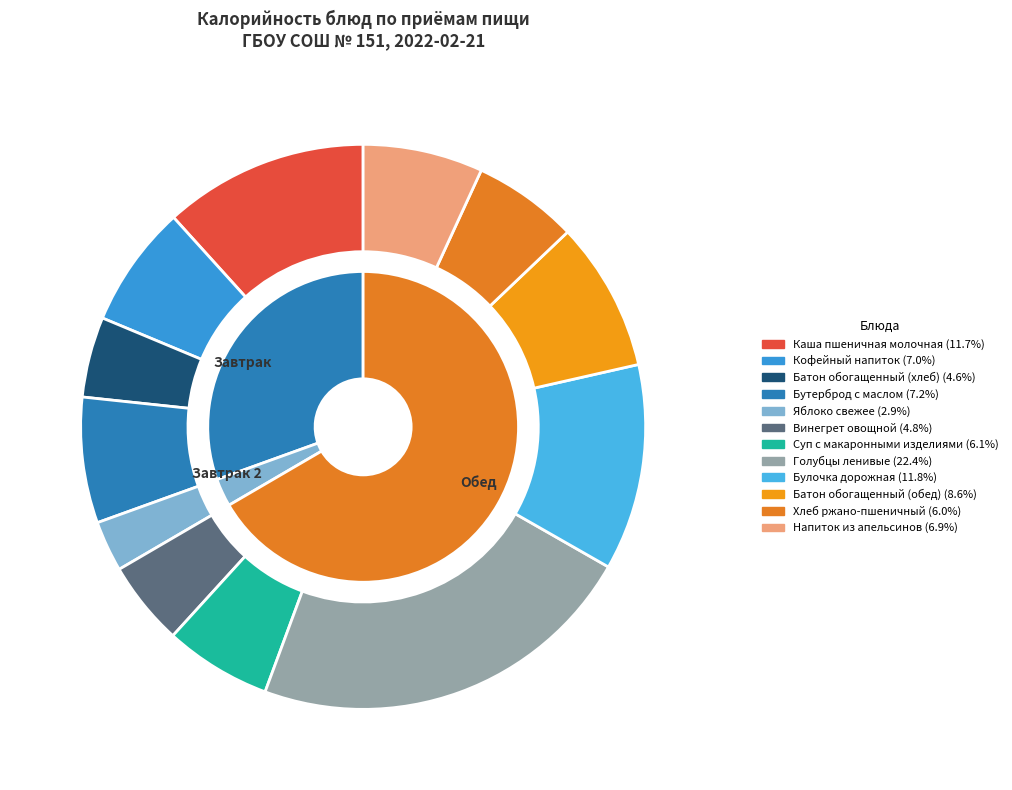

To the nearest percent, what is the combined percentage of Бутерброд с маслом and Каша пшеничная молочная?

19%